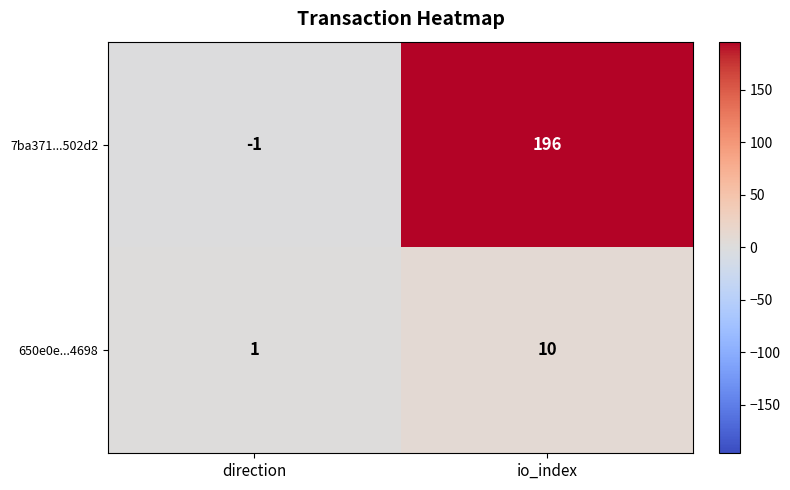

Which category has the highest value in the 650e0e...4698 series?

io_index